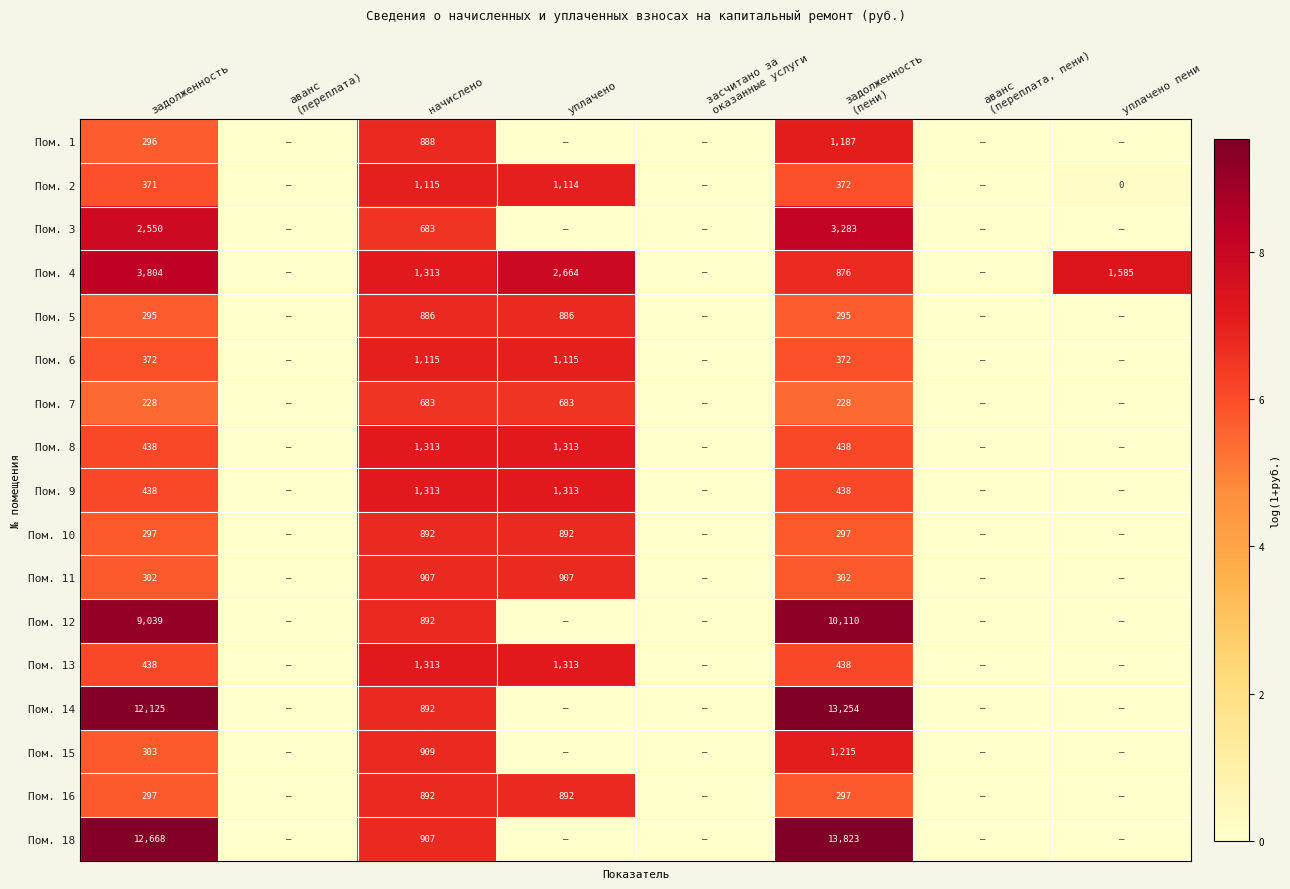

Count the number of data series in this chart.

17